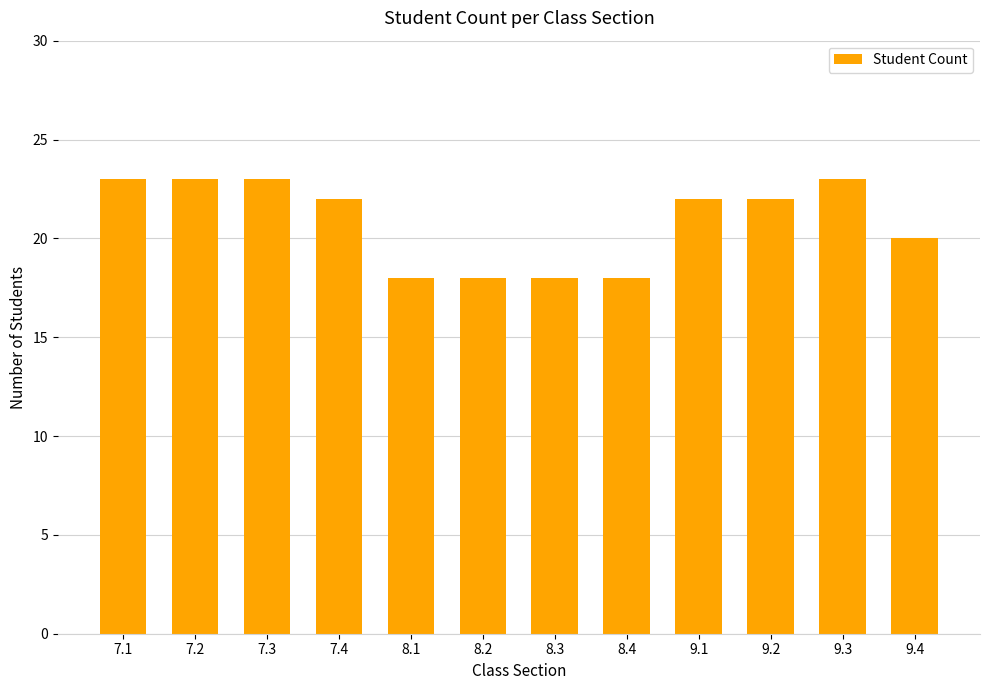

Are the bars horizontal?

No